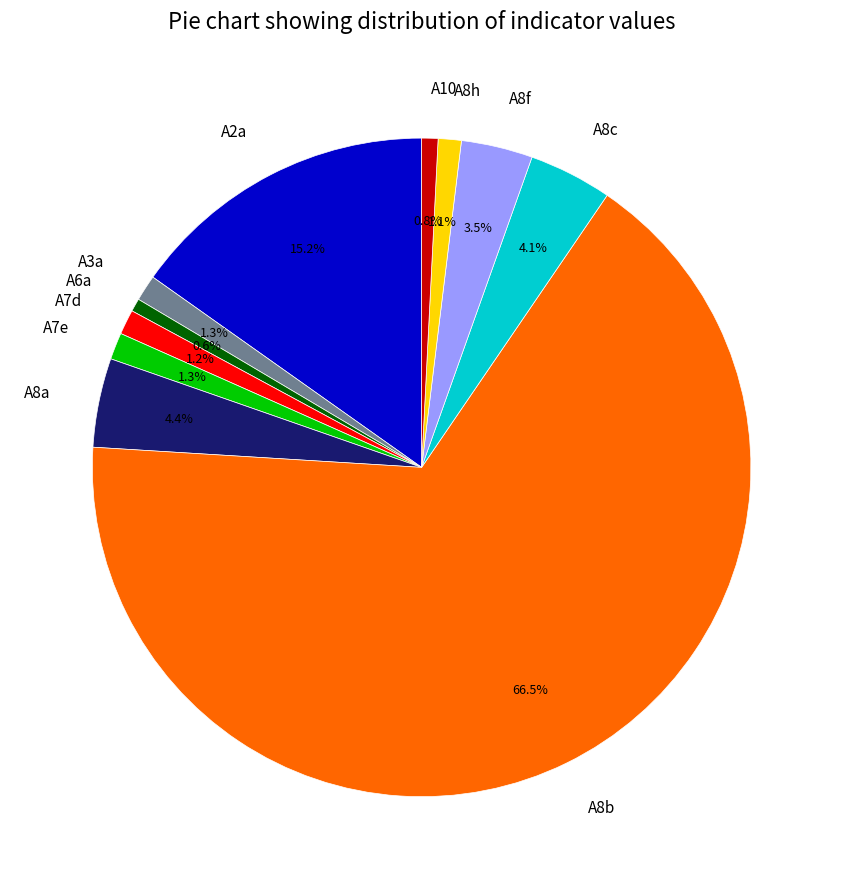

What percentage is NOT represented by A6a?

99.4%